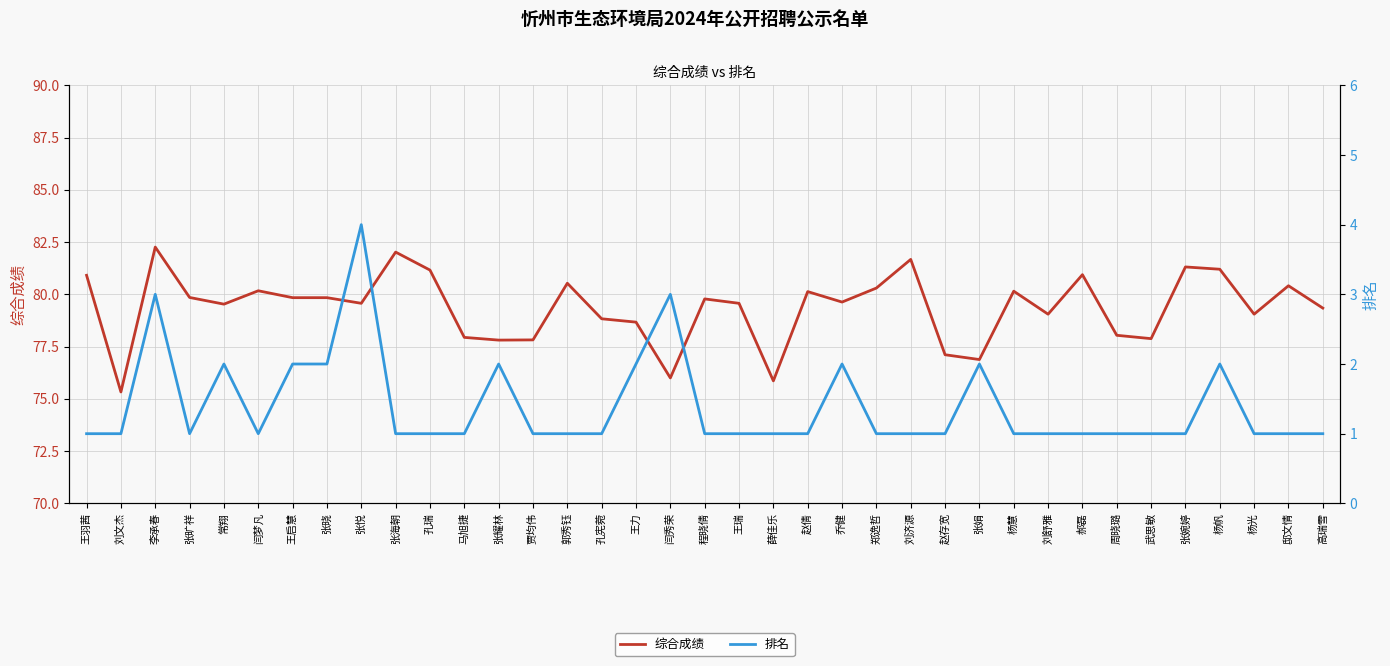

Is the value of 综合成绩 at 周晓璐 greater than the value of 排名 at 杨光?

Yes